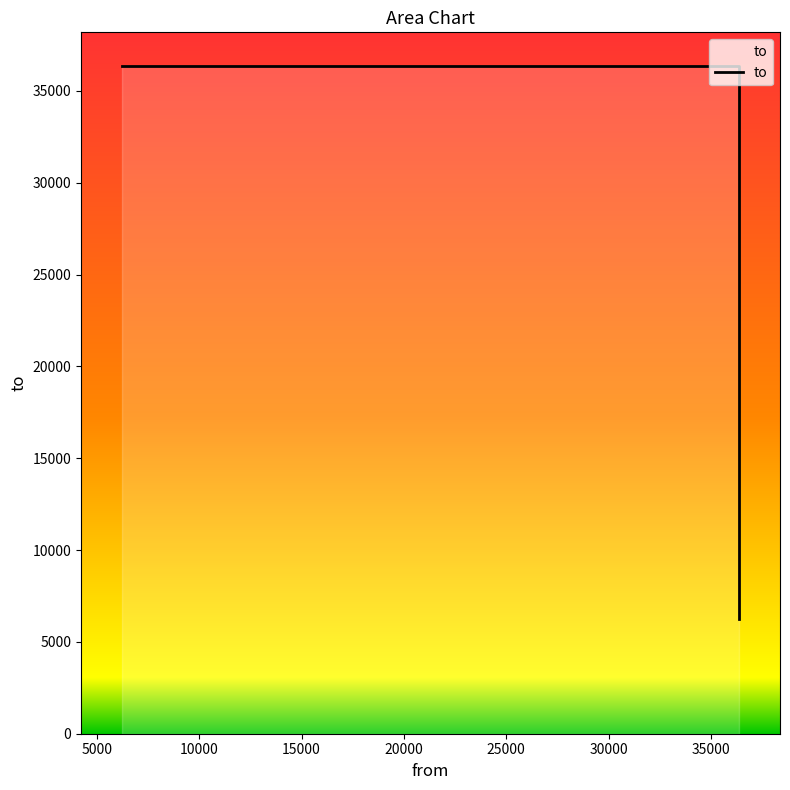

Reading right to left, list all the values displayed in this chart.

6228	36371	36371